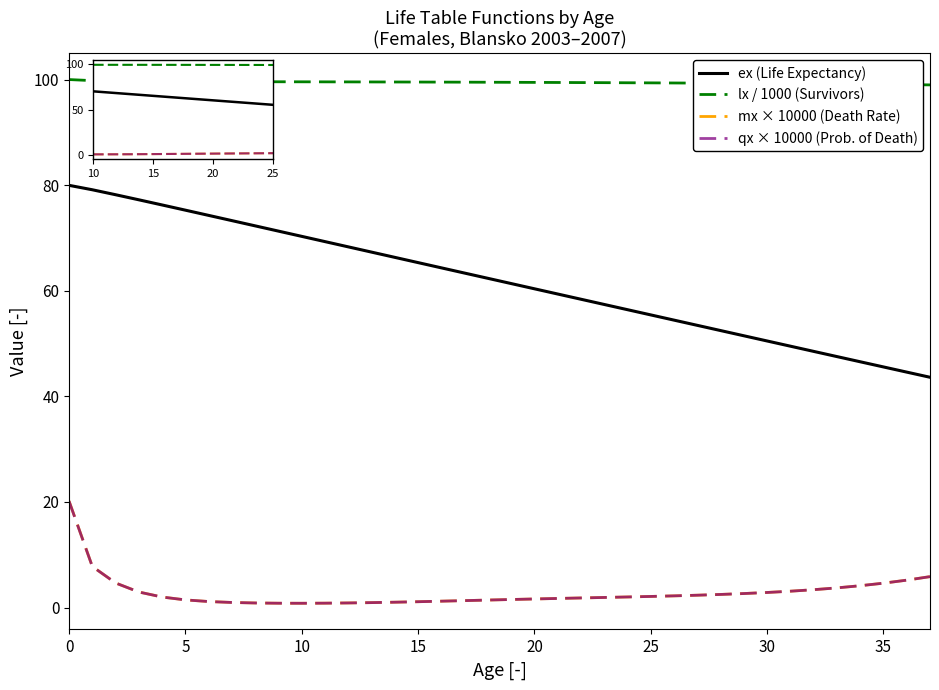

At which label is qx closest to 10?

1